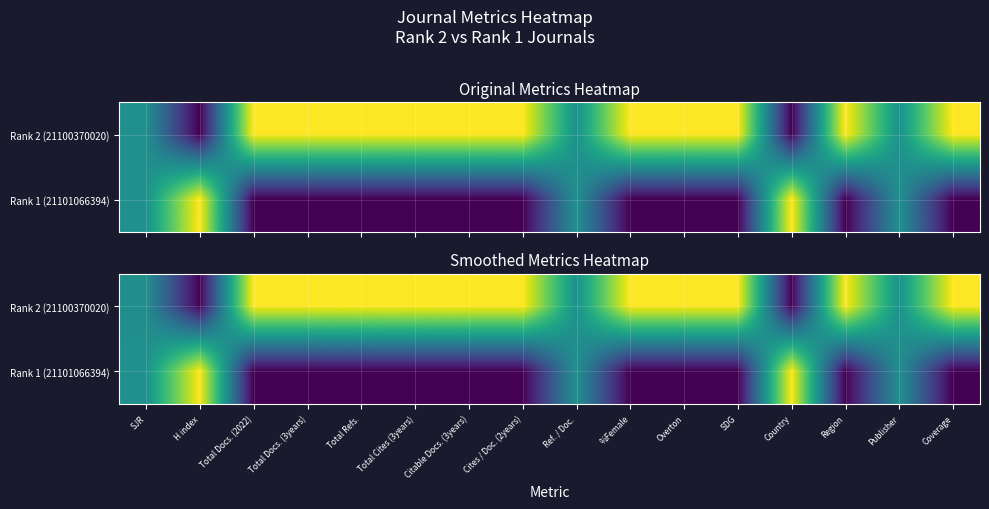

Rank the series by their average value, from highest to lowest.

Rank 2 (21100370020), Rank 1 (21101066394)